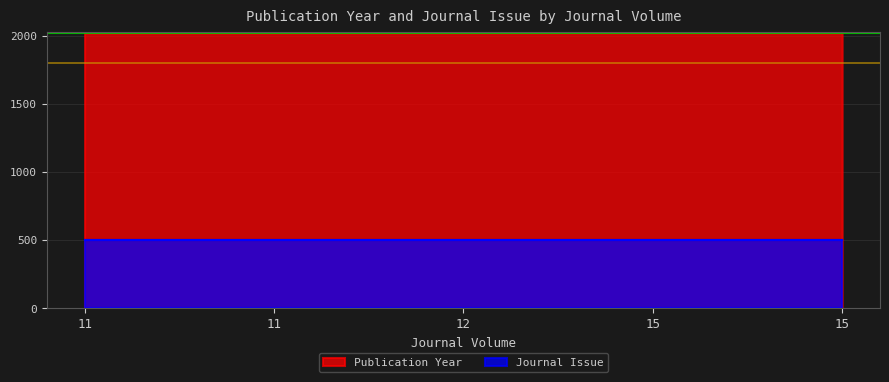

Reading left to right, what are all the values shown in this chart?

11=2023	11=2023	12=2024	15=2024	15=2024